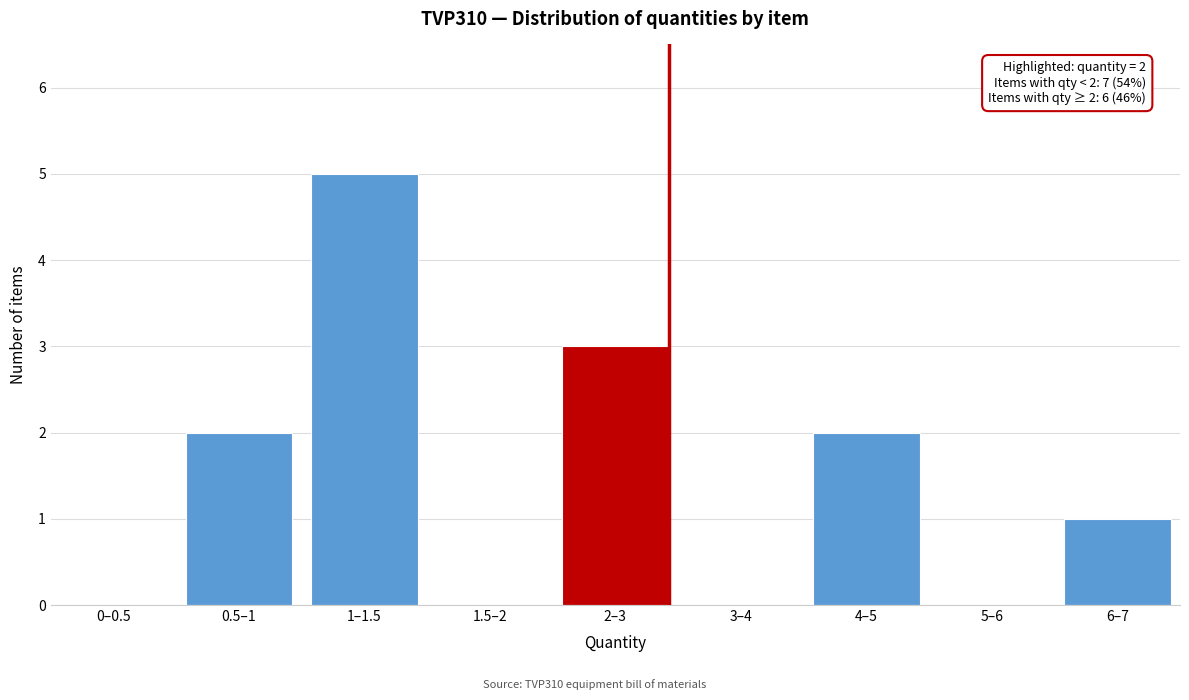

Reading left to right, extract all data points from this chart.

0–0.5=0	0.5–1=2	1–1.5=5	1.5–2=0	2–3=3	3–4=0	4–5=2	5–6=0	6–7=1